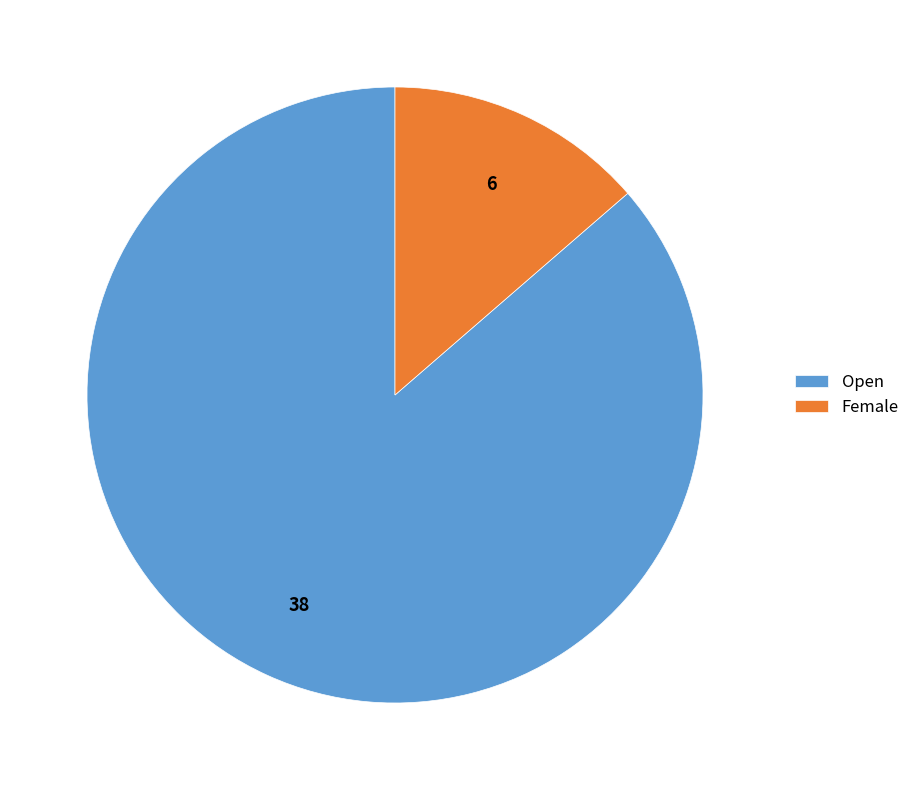

Is there any slice that represents more than half of the pie?

Yes